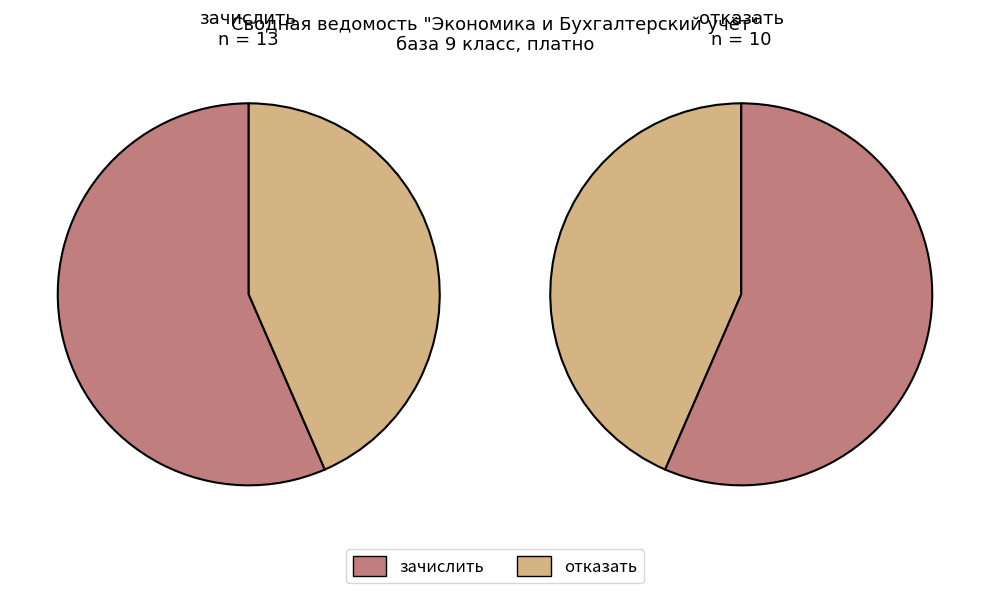

True or false: зачислить accounts for 67% of the total.

False